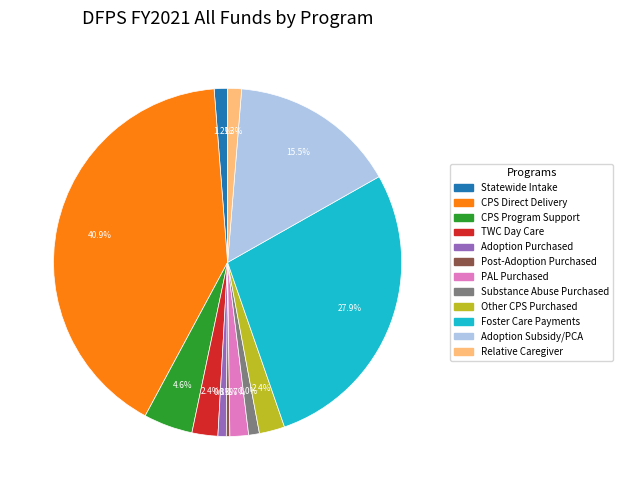

Does any single category account for the majority?

No